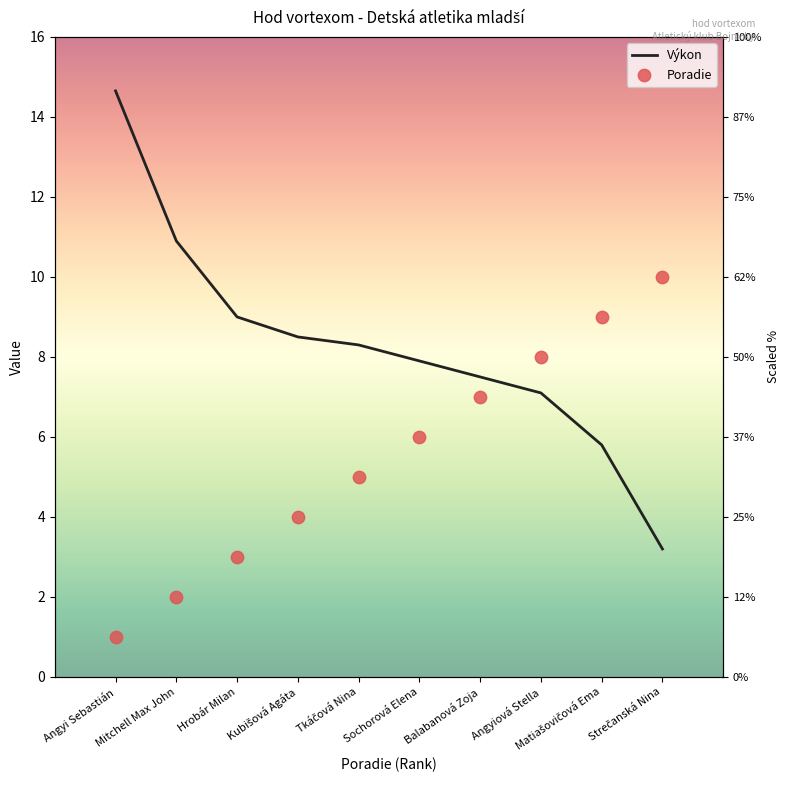

At how many categories does at least one series exceed 6?

10